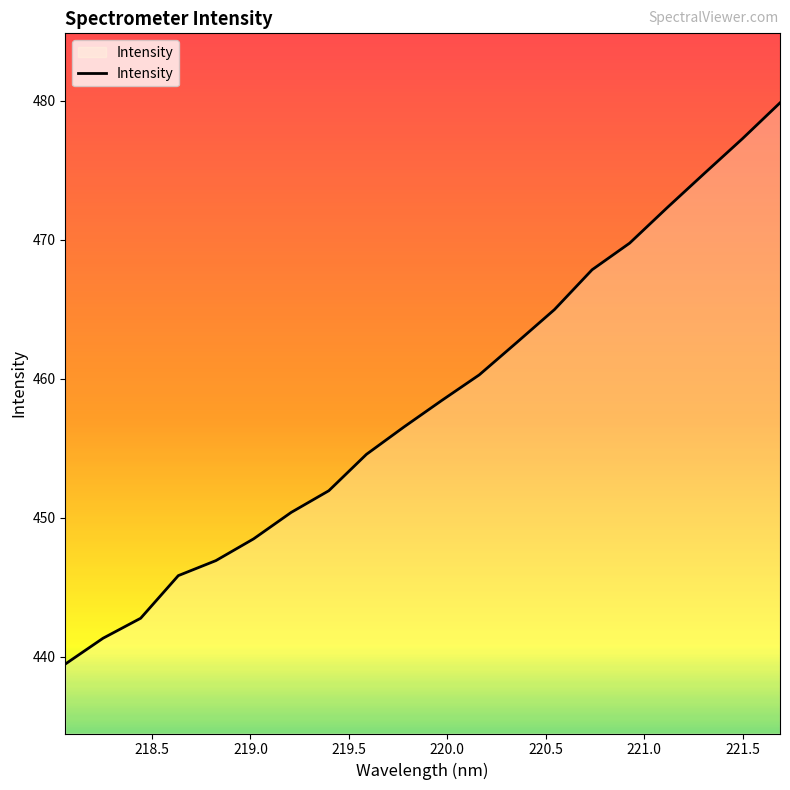

What is the minimum value shown in the chart?

439.5